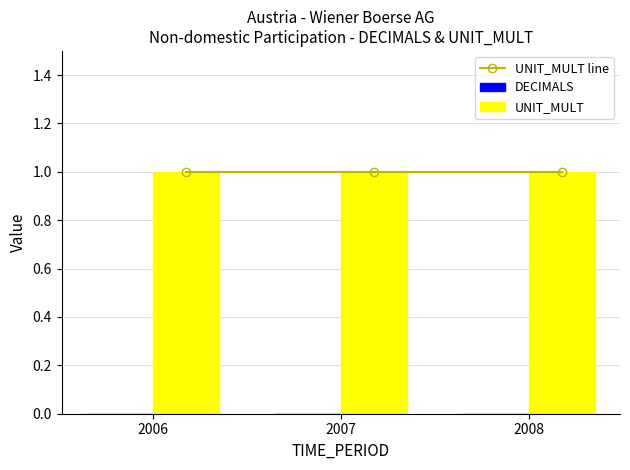

True or false: UNIT_MULT has a value of 1 at 2006.

True